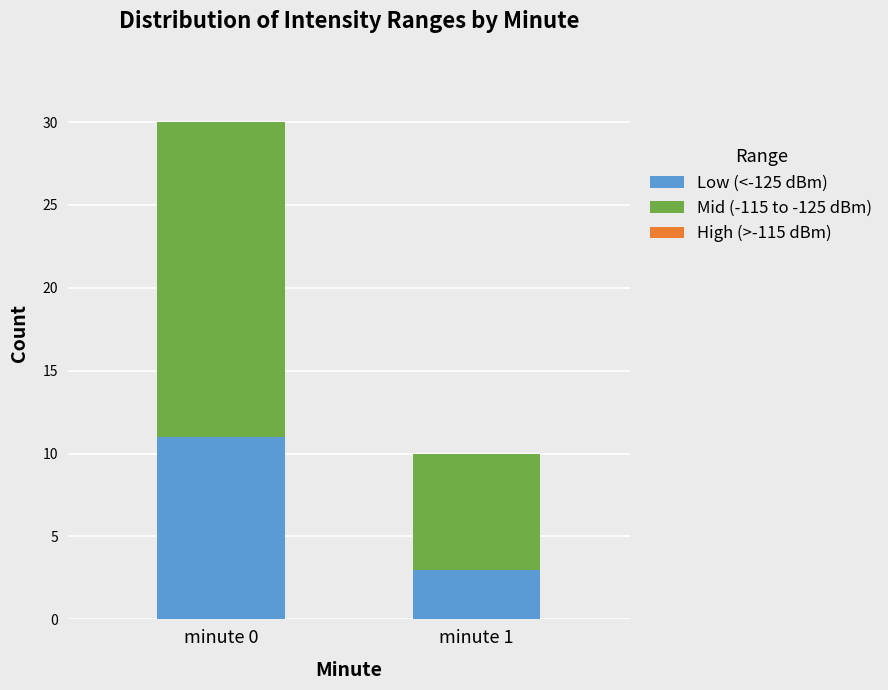

What is the total value across all series at minute 0?

30